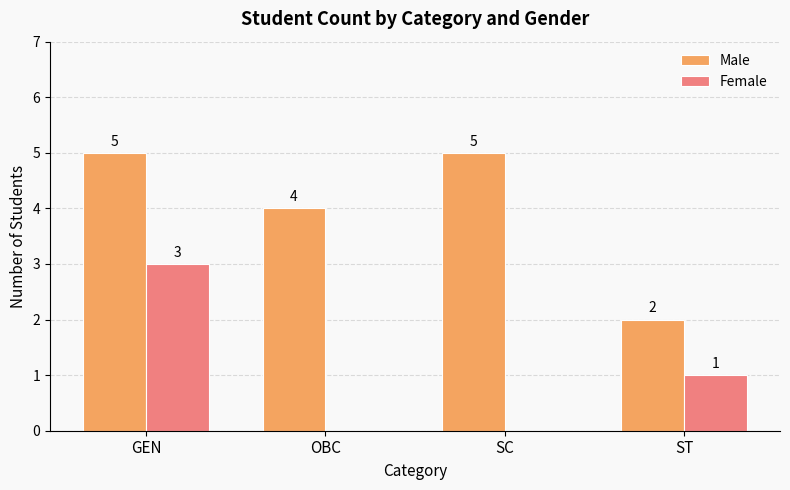

What is the average value of the Female series?

1